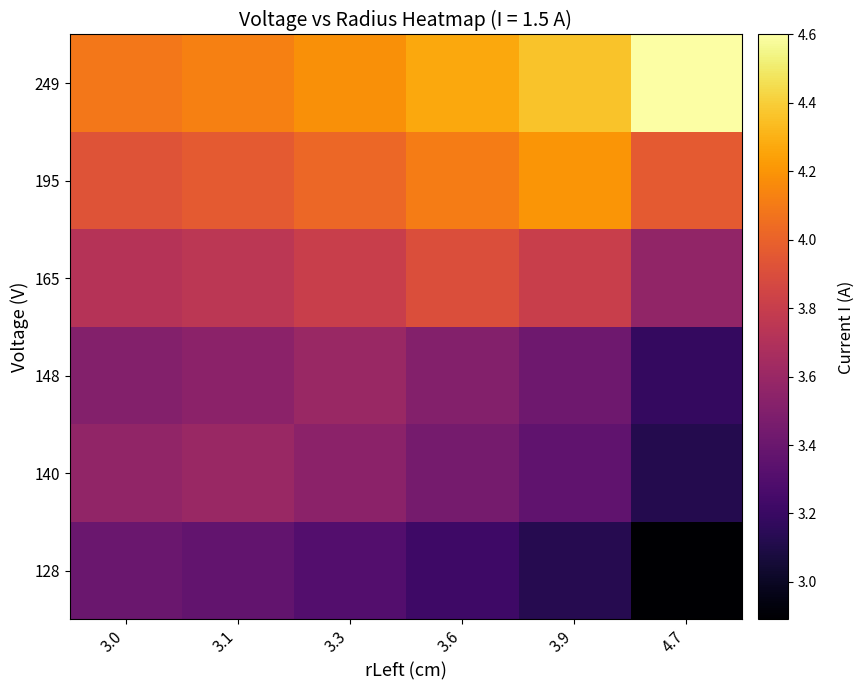

Reading left to right, transcribe all the data shown in this chart.

128: 3.0=3.4	3.1=3.4	3.3=3.3	3.6=3.2	3.9=3.1	4.7=2.9
140: 3.0=3.6	3.1=3.6	3.3=3.5	3.6=3.5	3.9=3.4	4.7=3.1
148: 3.0=3.5	3.1=3.5	3.3=3.6	3.6=3.5	3.9=3.4	4.7=3.2
165: 3.0=3.7	3.1=3.8	3.3=3.8	3.6=3.9	3.9=3.8	4.7=3.6
195: 3.0=3.9	3.1=4.0	3.3=4.0	3.6=4.1	3.9=4.2	4.7=4.0
249: 3.0=4.1	3.1=4.1	3.3=4.2	3.6=4.3	3.9=4.4	4.7=4.6